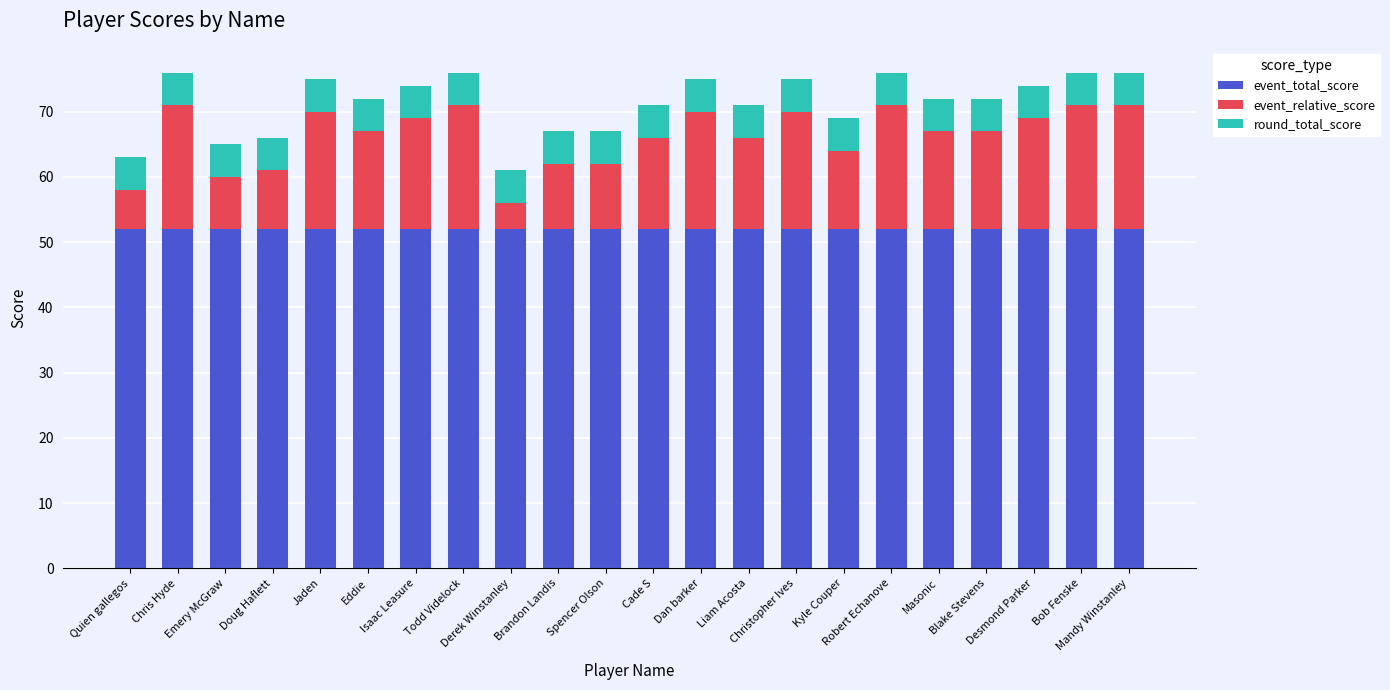

What is the average value of the event_total_score series?

52